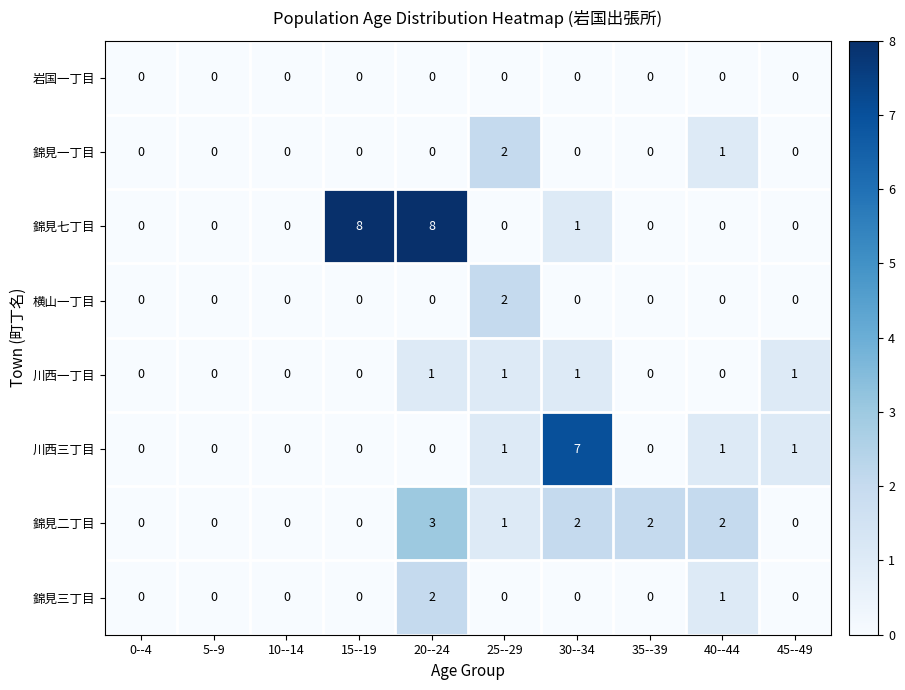

Is the value of 錦見一丁目 at 35--39 greater than the value of 川西三丁目 at 30--34?

No